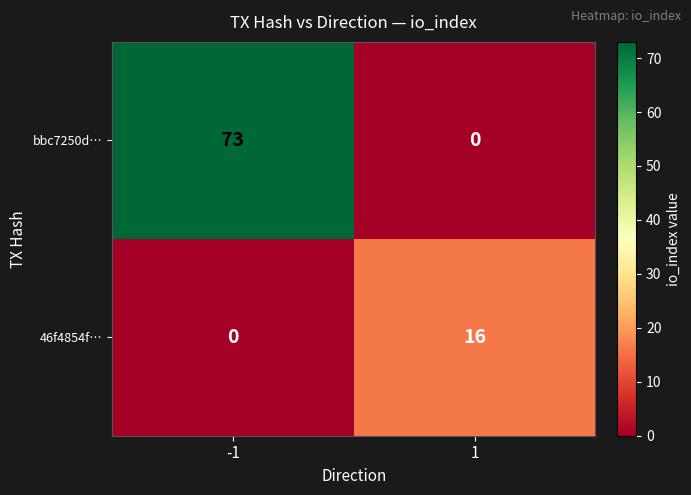

Reading right to left, extract all data points from this chart.

bbc7250d…: 1=0	-1=73
46f4854f…: 1=16	-1=0